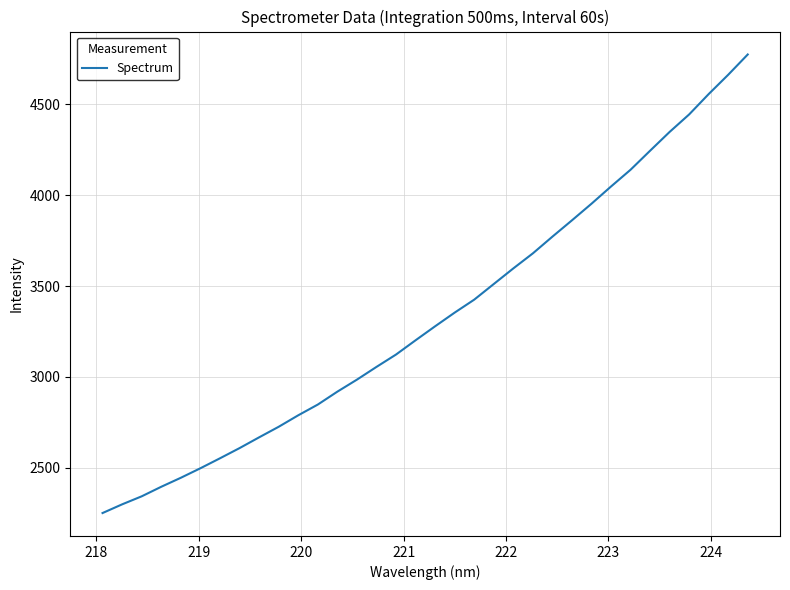

Does the chart have visible grid lines?

Yes